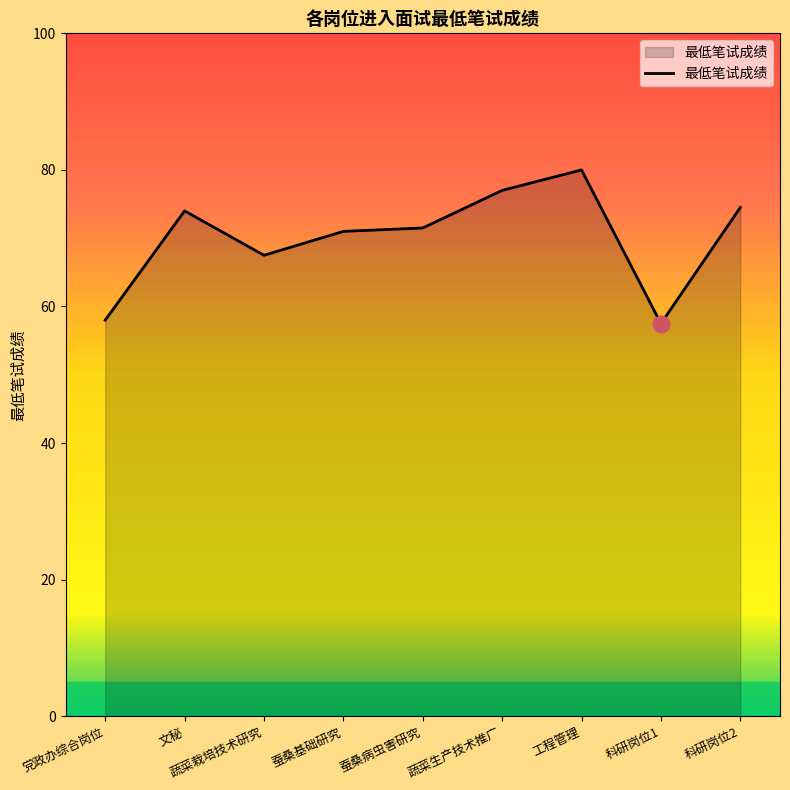

What is the approximate value at 蚕桑基础研究?

71.0